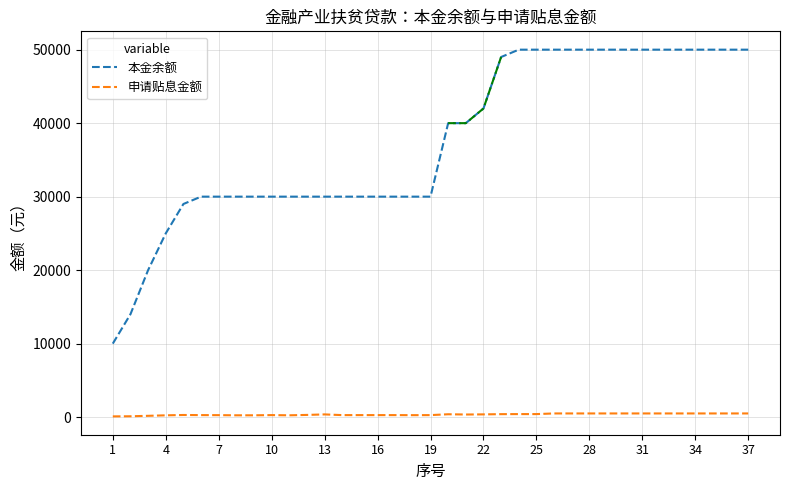

Reading left to right, transcribe all the data shown in this chart.

本金余额: 10000.0	14000.0	20000.0	25000.0	29000.0	30000.0	30000.0	30000.0	30000.0	30000.0	30000.0	30000.0	30000.0	30000.0	30000.0	30000.0	30000.0	30000.0	30000.0	40000.0	40000.0	42000.0	49000.0	50000.0	50000.0	50000.0	50000.0	50000.0	50000.0	50000.0	50000.0	50000.0	50000.0	50000.0	50000.0	50000.0	50000.0
申请贴息金额: 100.0	115.5	177.5	243.8	290.0	273.8	268.0	247.5	247.5	273.8	247.5	300.0	369.0	273.8	273.8	273.8	273.8	266.2	273.8	390.0	355.0	372.8	404.2	412.5	412.5	500.0	500.0	500.0	500.0	500.0	500.0	500.0	500.0	500.0	500.0	500.0	500.0